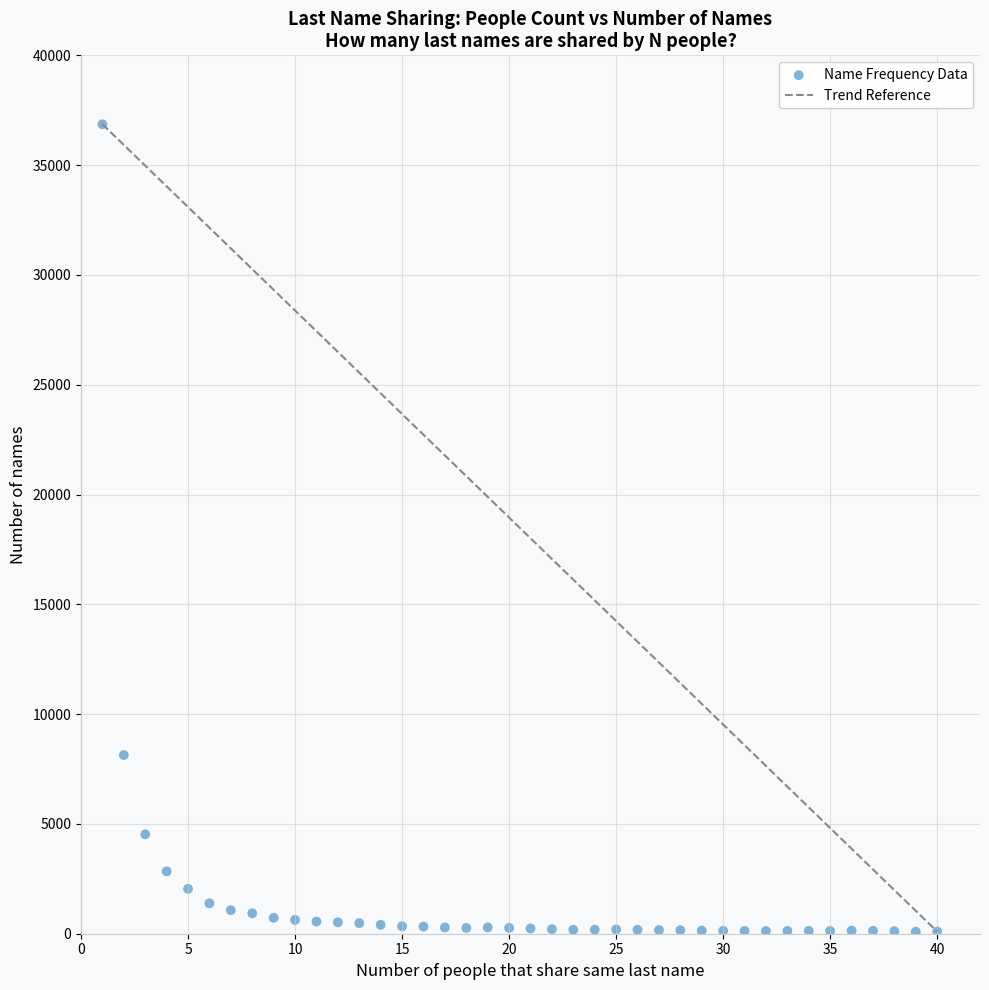

What is the range of Y values (max minus min)?

36772